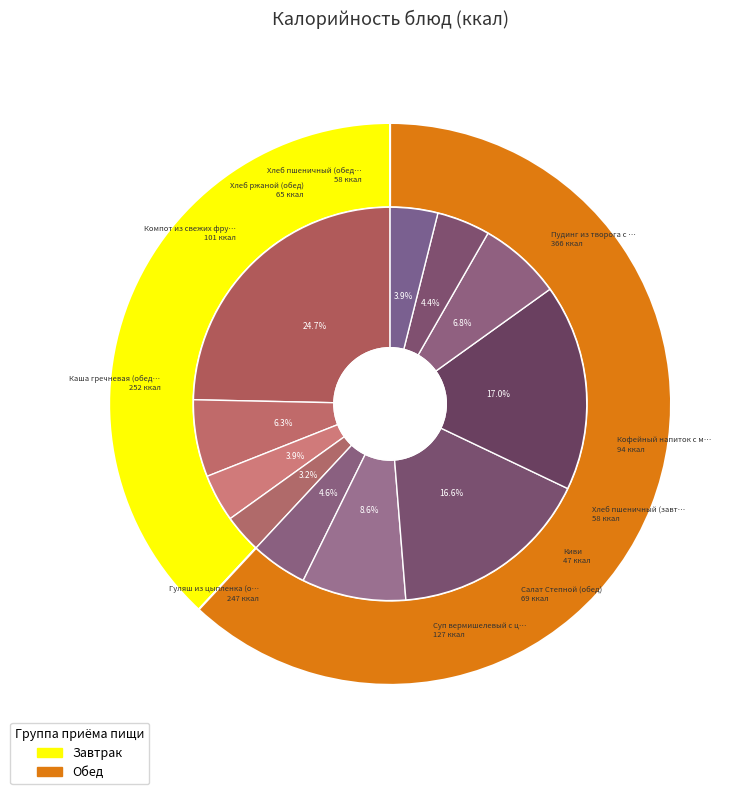

Is it true that Хлеб ржаной (обед) is 12% of the pie?

False